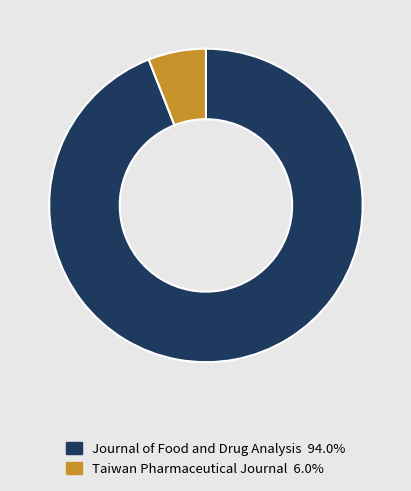

Is the sum of Taiwan Pharmaceutical Journal and Journal of Food and Drug Analysis greater than half?

Yes